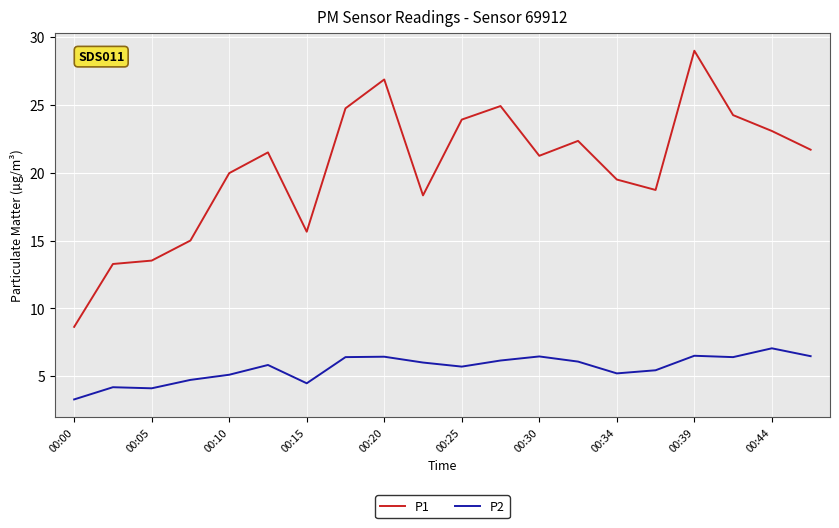

Which series has the largest total across all categories?

P1